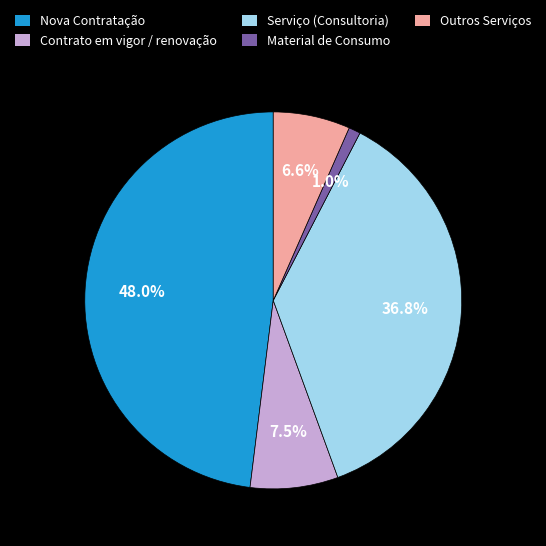

Which has a higher value, Serviço (Consultoria) or Outros Serviços?

Serviço (Consultoria)